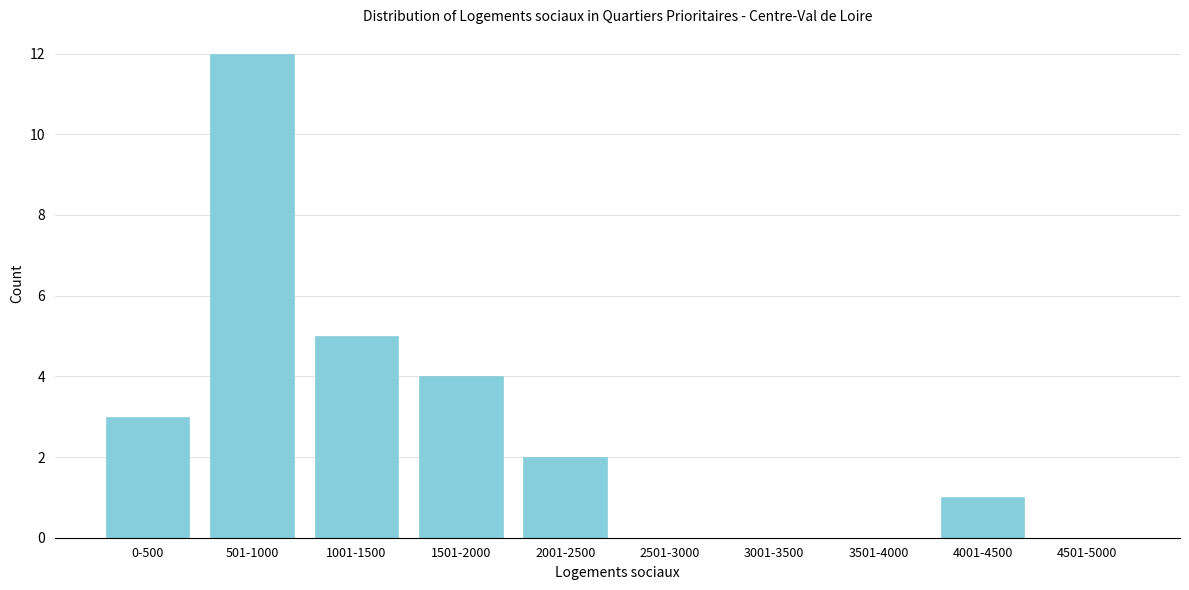

Reading left to right, transcribe all the data shown in this chart.

0-500=3	501-1000=12	1001-1500=5	1501-2000=4	2001-2500=2	2501-3000=0	3001-3500=0	3501-4000=0	4001-4500=1	4501-5000=0